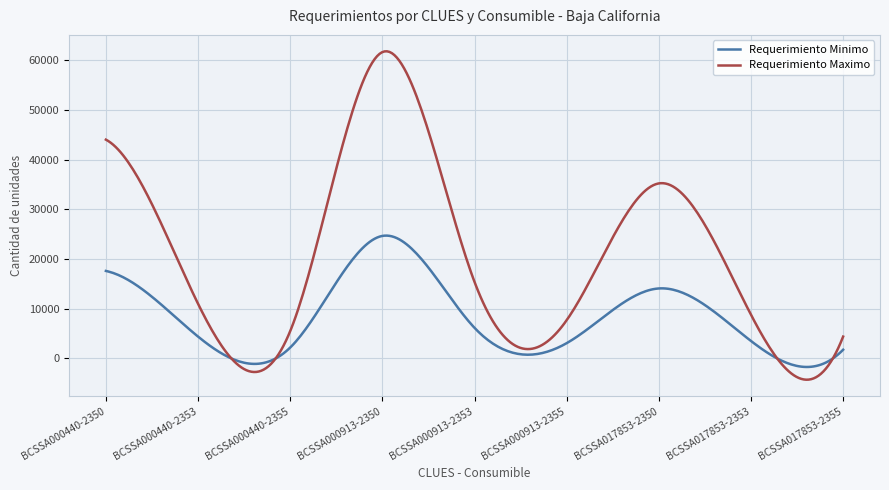

What is the difference between the maximum and minimum values in the Requerimiento Maximo series?

66026.2